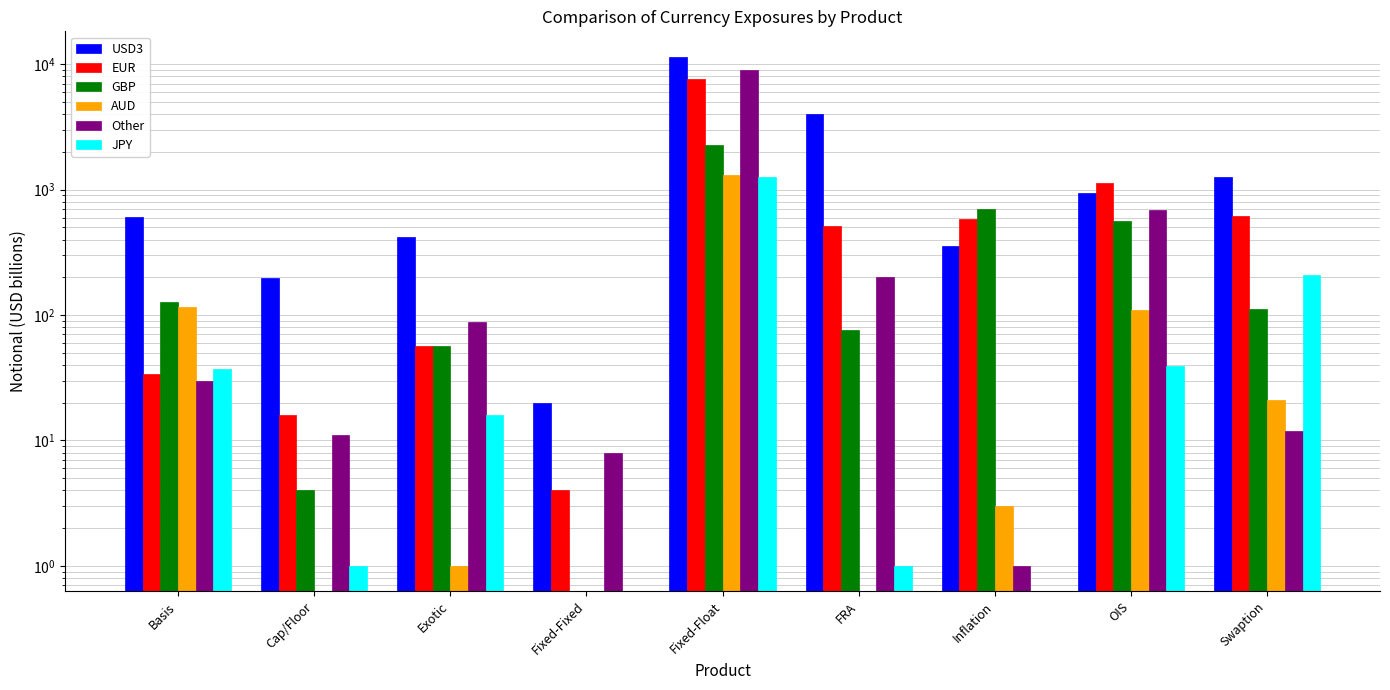

Which series has the largest range (max minus min)?

USD3